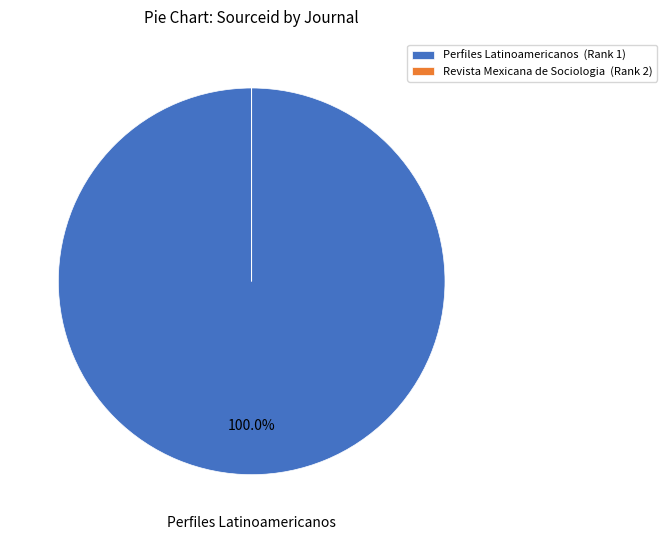

Is there any slice that represents more than half of the pie?

Yes